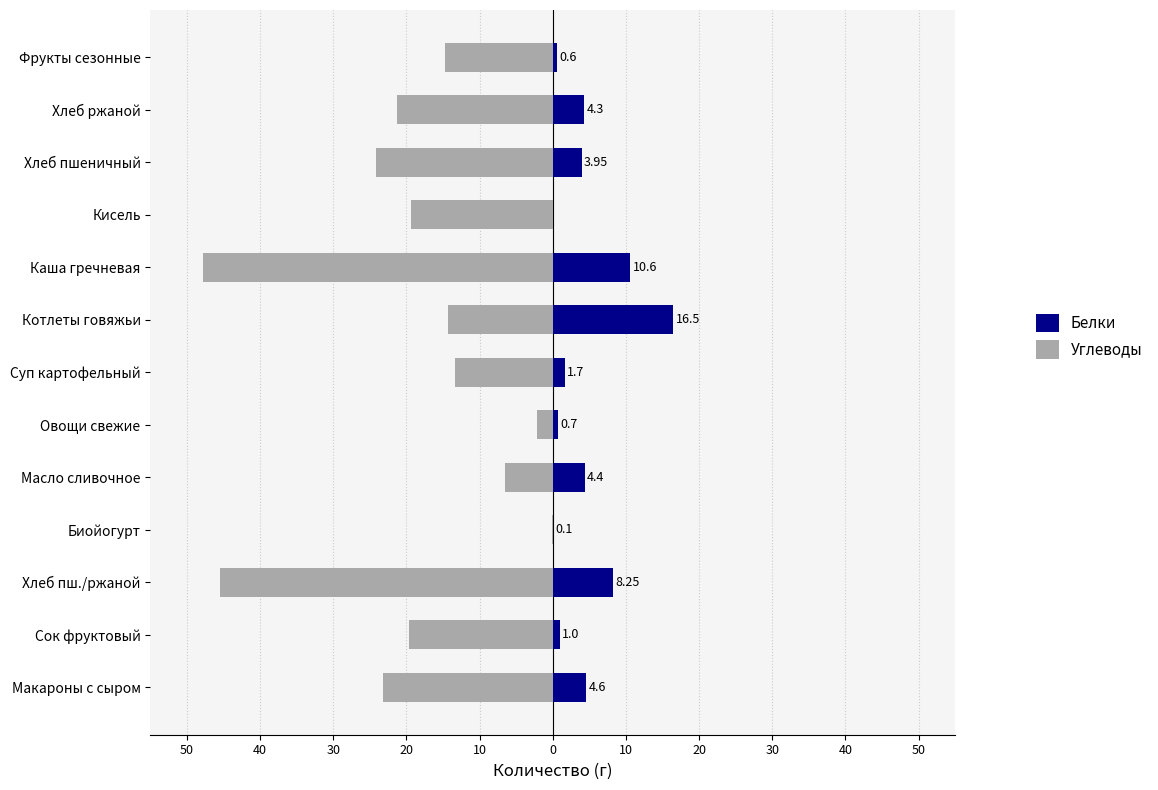

Are the bars grouped side by side (vs. stacked)?

Yes